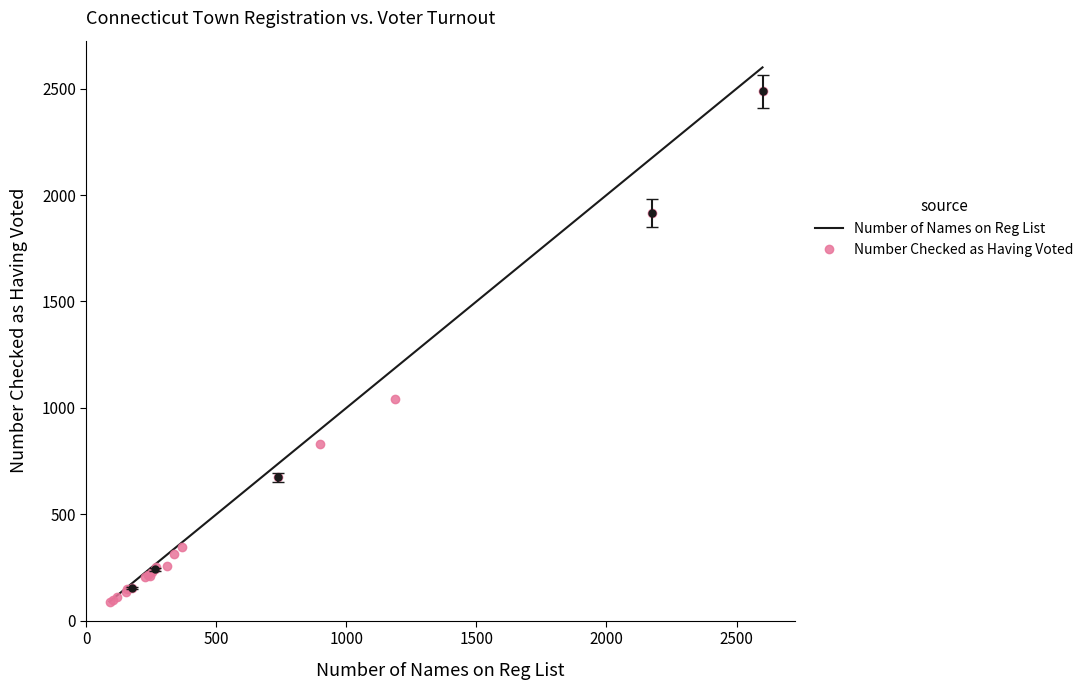

List the series in order of their peak value, lowest first.

Number Checked as Having Voted, Number of Names on Reg List